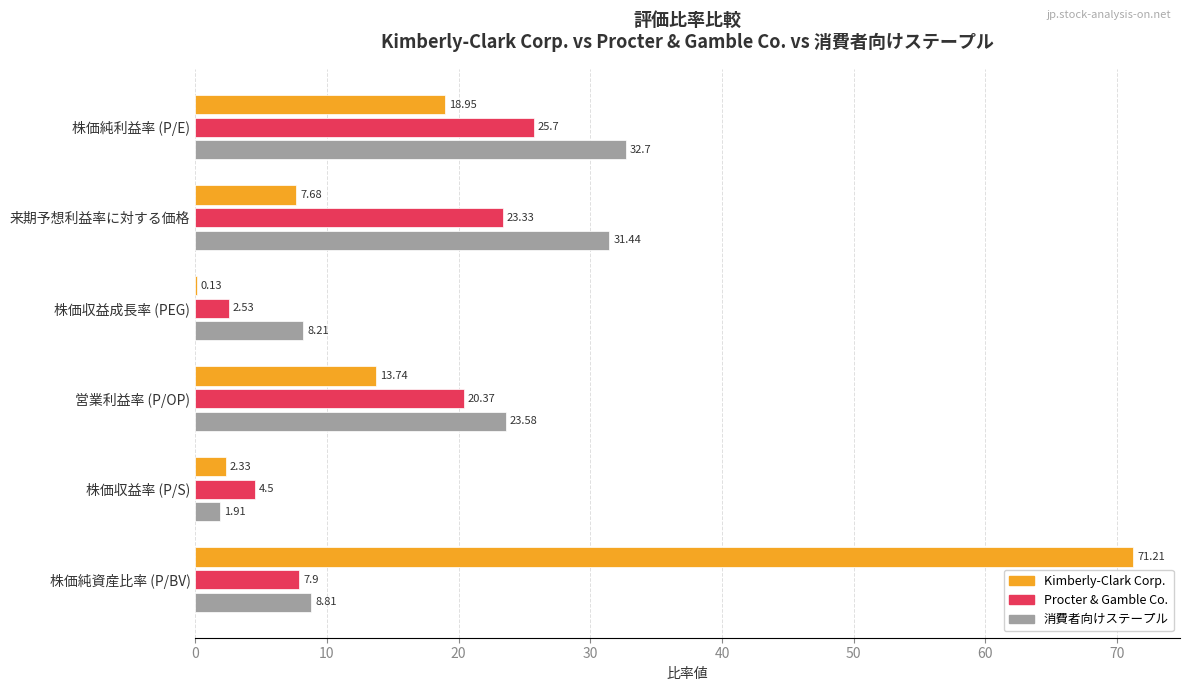

At which category is the sum across all series the highest?

株価純資産比率 (P/BV)